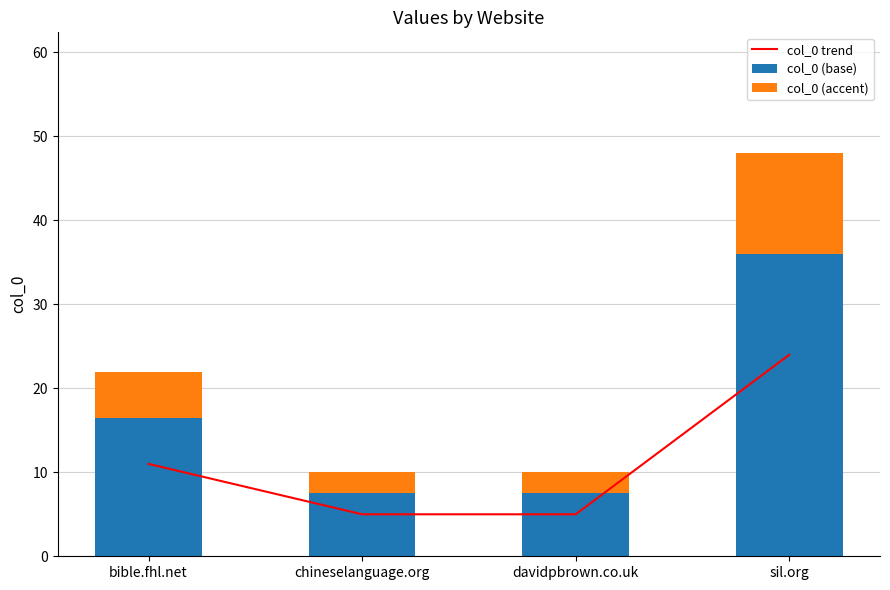

What value does the col_0 (accent) series have at bible.fhl.net?

5.5